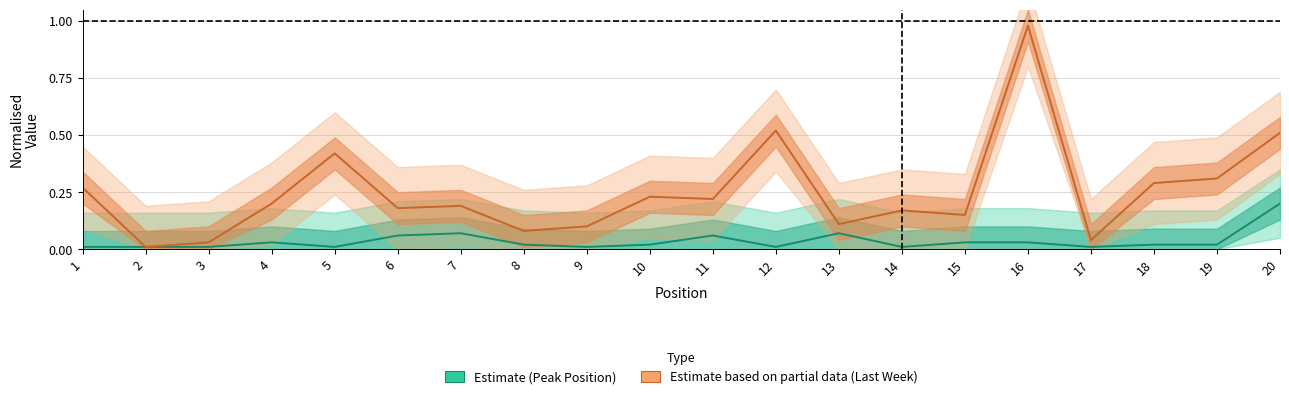

How many lines are shown in the chart?

2